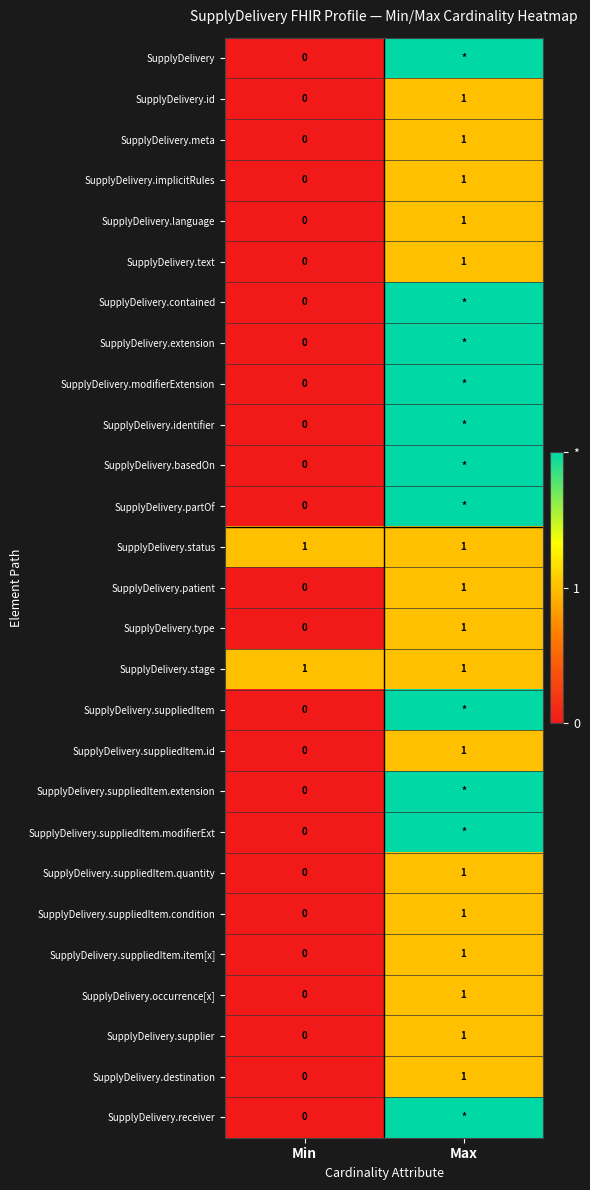

At which label is SupplyDelivery.suppliedItem.item[x] closest to 0?

Min